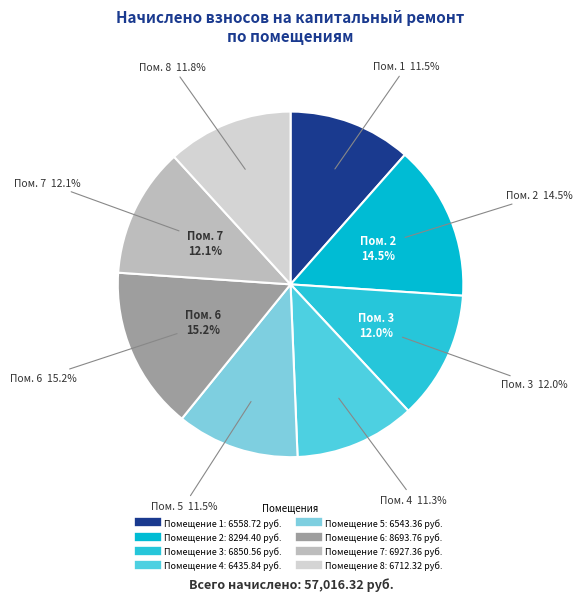

To the nearest percent, what portion does 2 represent?

15%